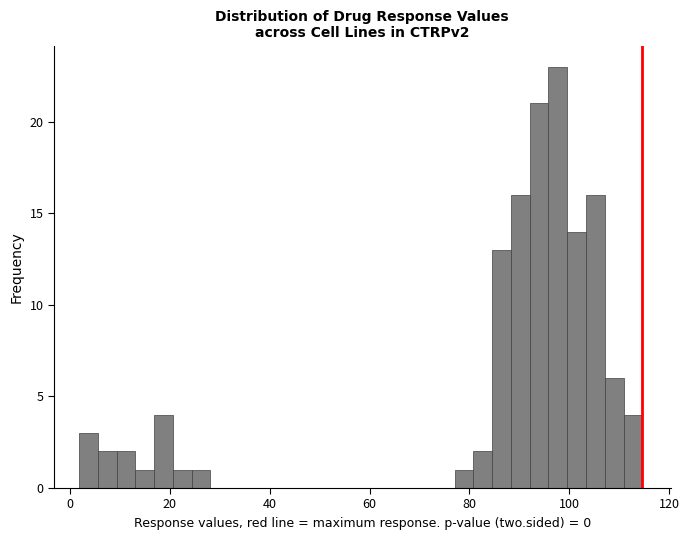

Around what value on the x-axis is the tallest bar? Give the approximate position of its centre, as read against the axis.

98